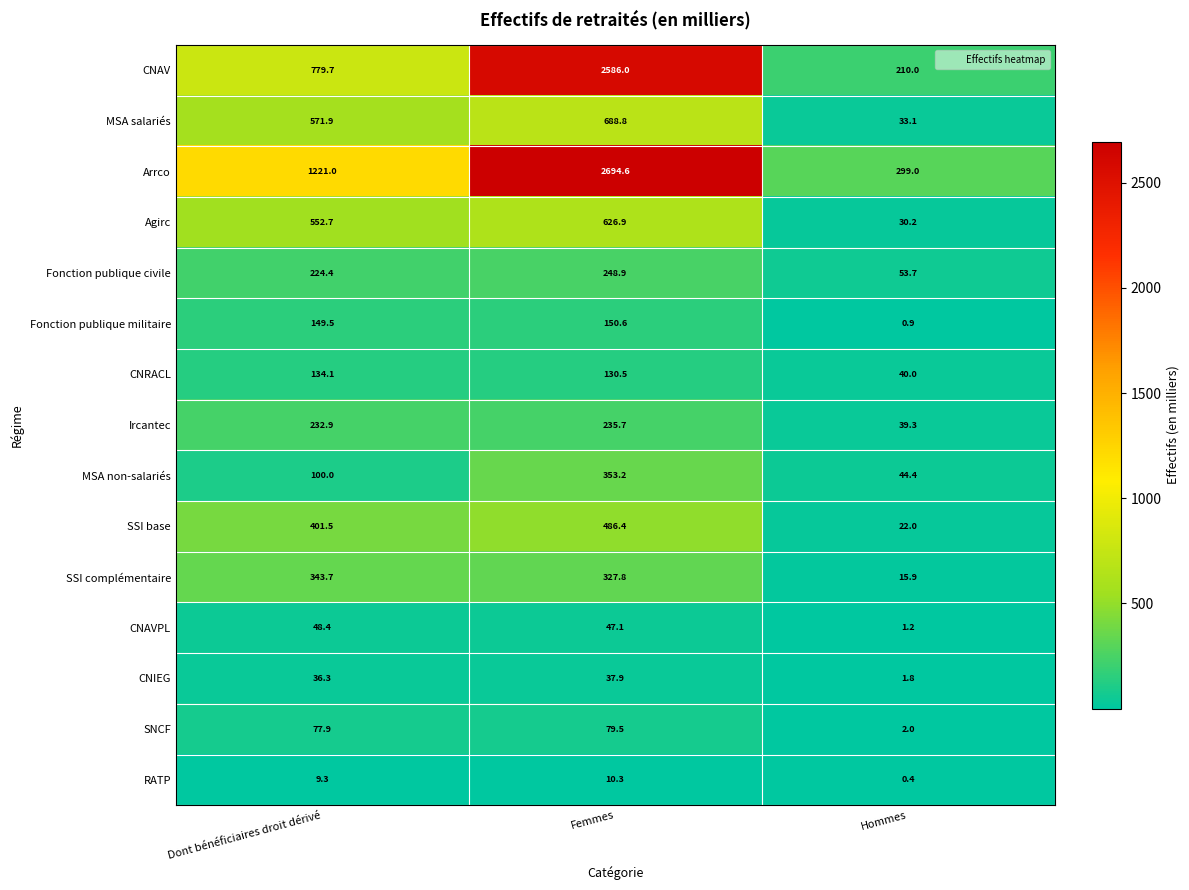

Rank the series at Dont bénéficiaires droit dérivé from highest to lowest value.

Arrco, CNAV, MSA salariés, Agirc, SSI base, SSI complémentaire, Ircantec, Fonction publique civile, Fonction publique militaire, CNRACL, MSA non-salariés, SNCF, CNAVPL, CNIEG, RATP